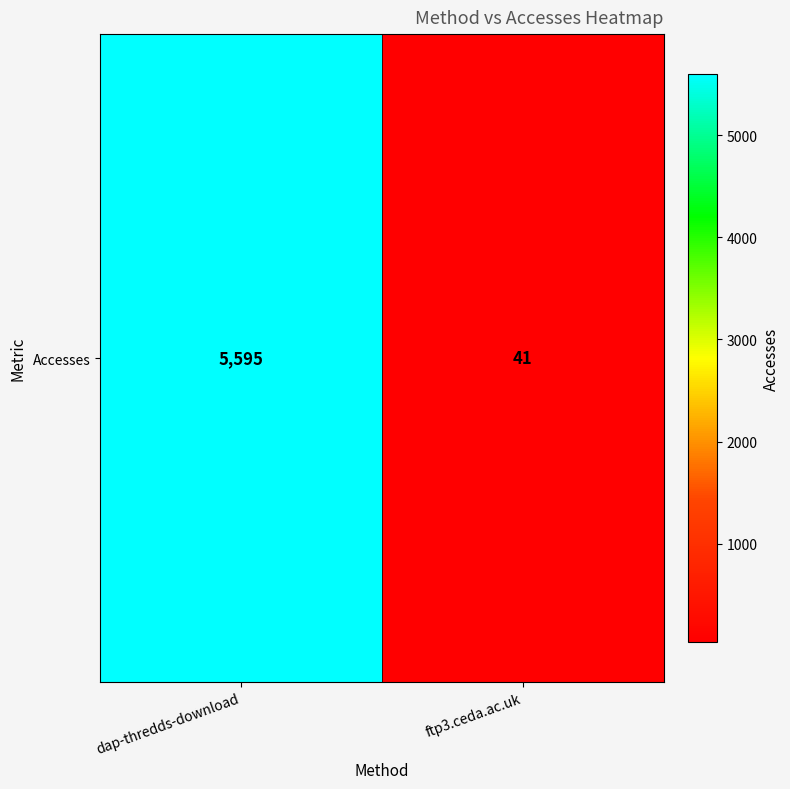

Which label corresponds to the smallest value in the chart?

ftp3.ceda.ac.uk